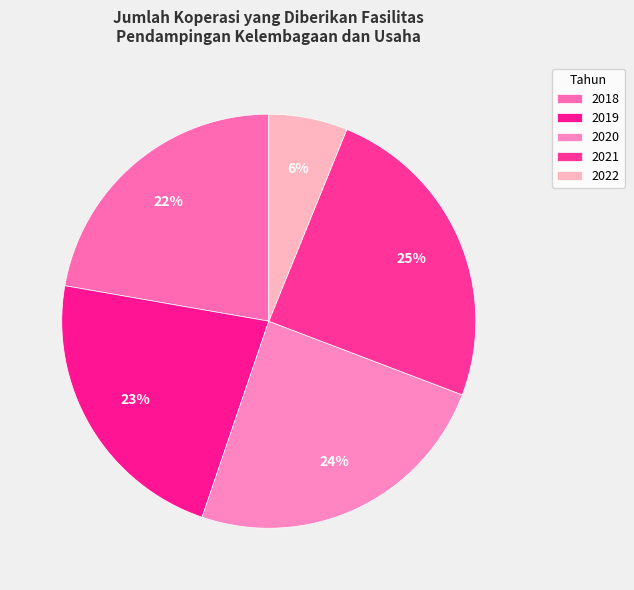

To the nearest percent, what is the combined percentage of 2022 and 2018?

28%